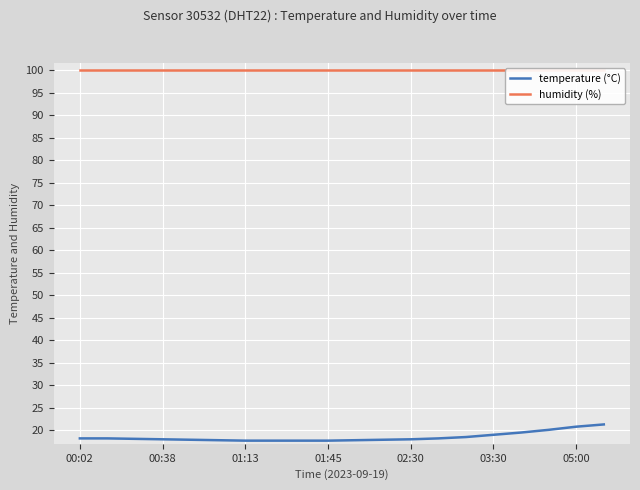

The value of temperature (°C) at 00:02 is 31.5. True or false?

False